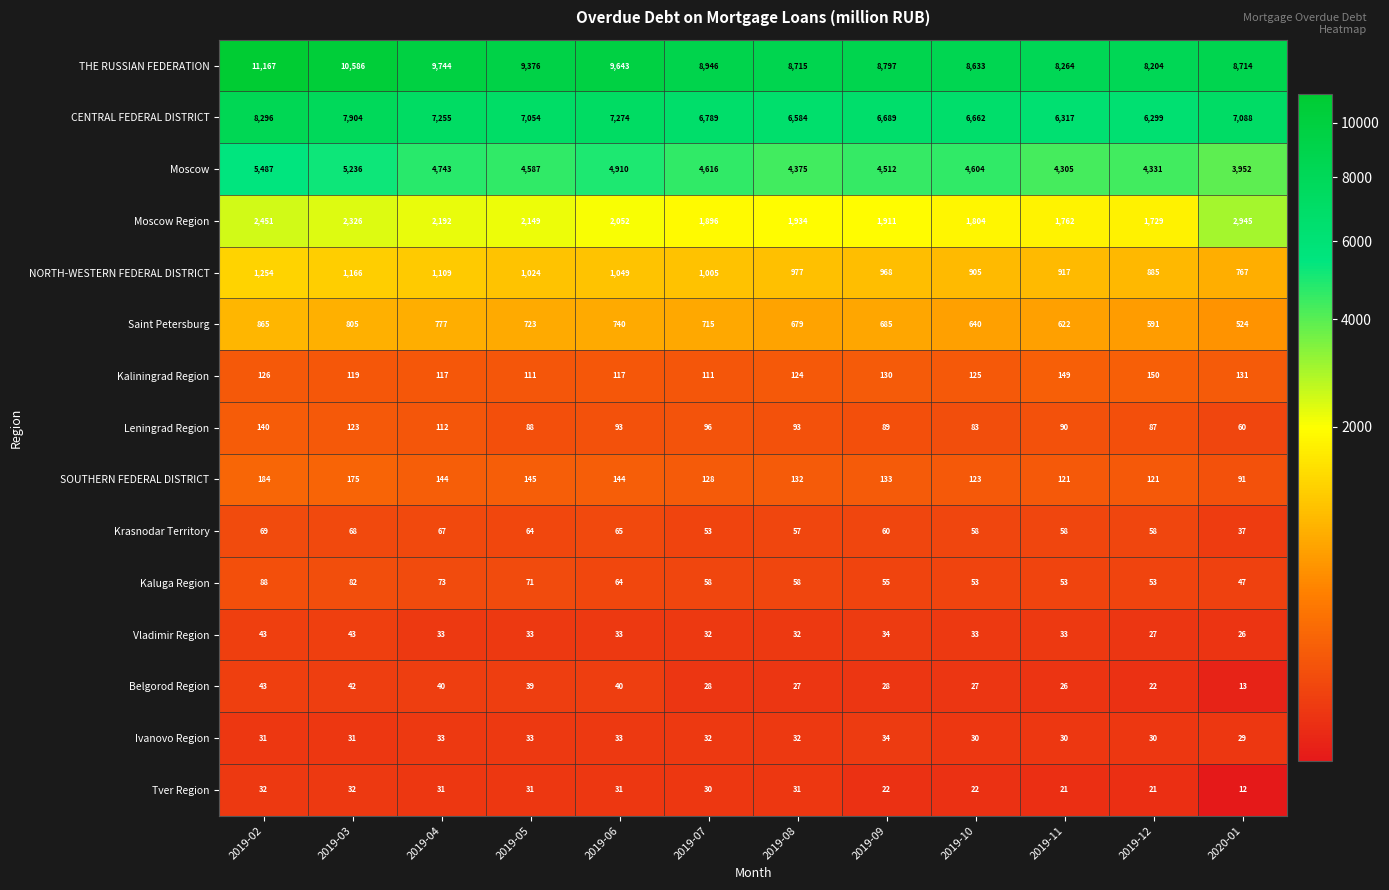

The value of Kaliningrad Region at 2019-05 is 111. True or false?

True